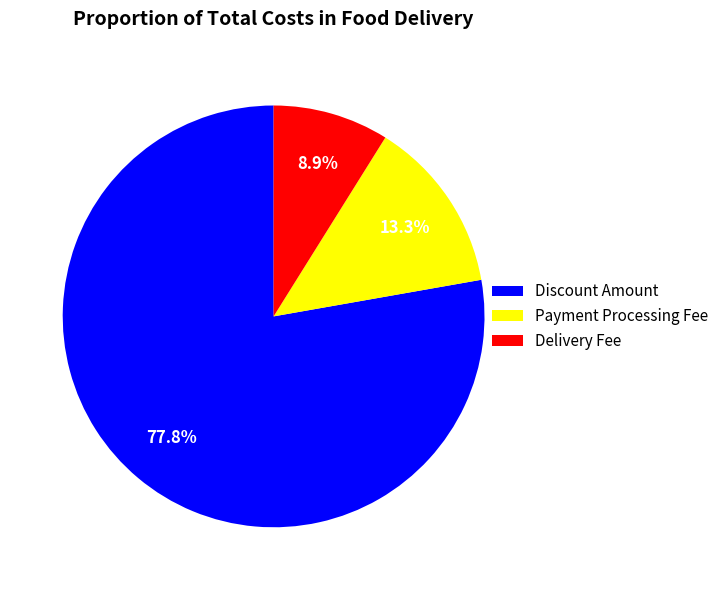

Which category has the biggest portion of the pie?

Discount Amount